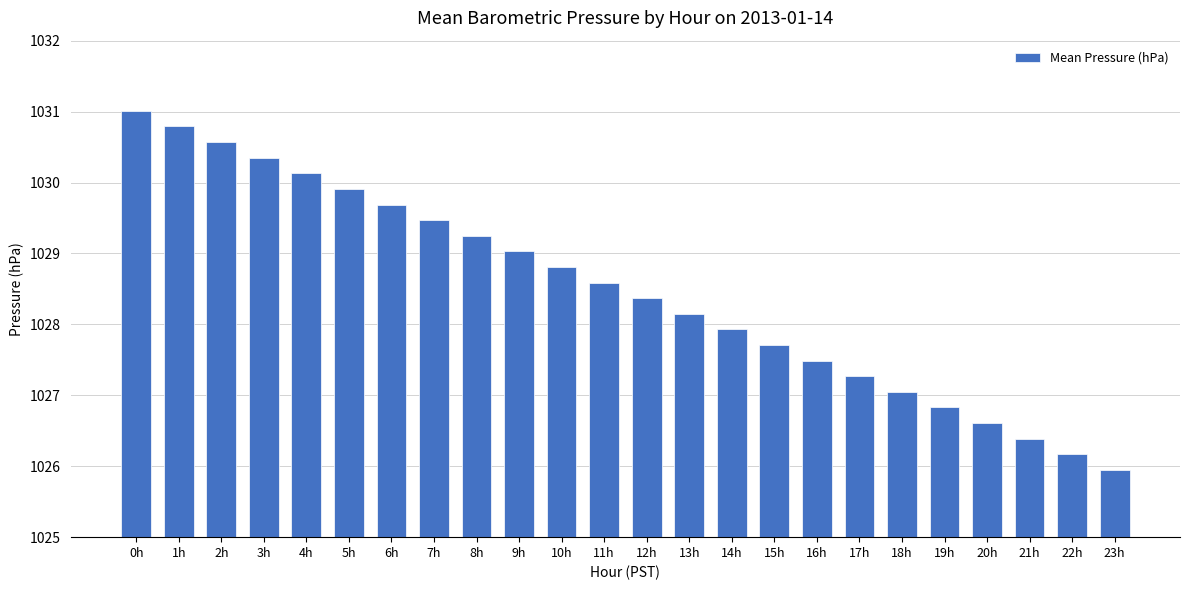

What is the greatest value displayed?

1031.0